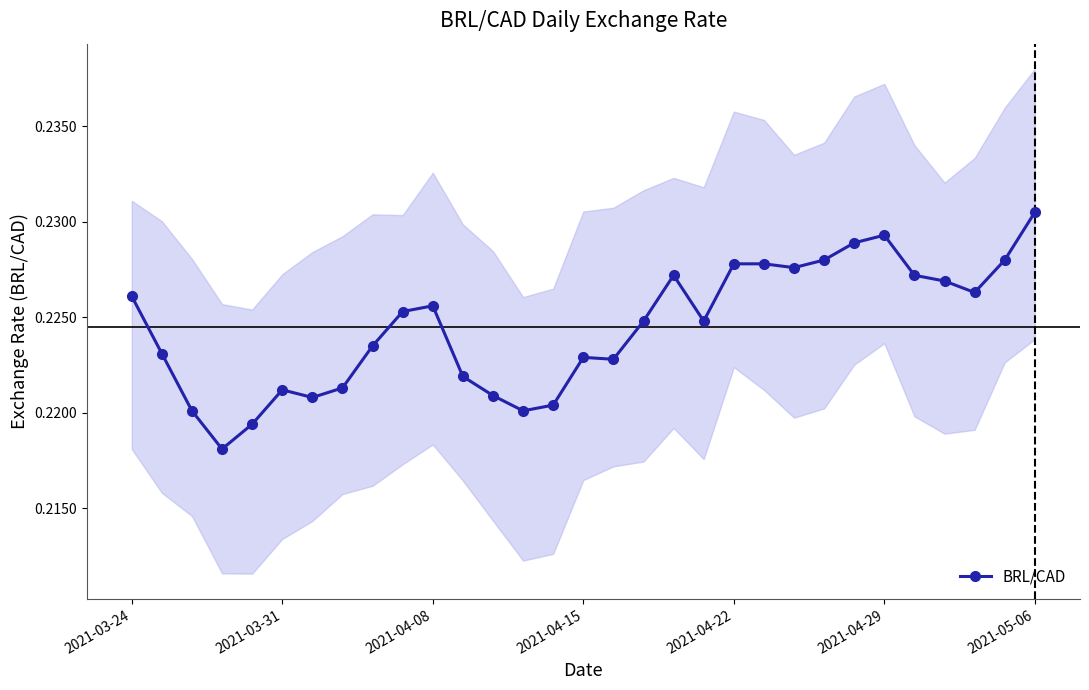

True or false: BRL/CAD has more than 1 interior local peaks.

True